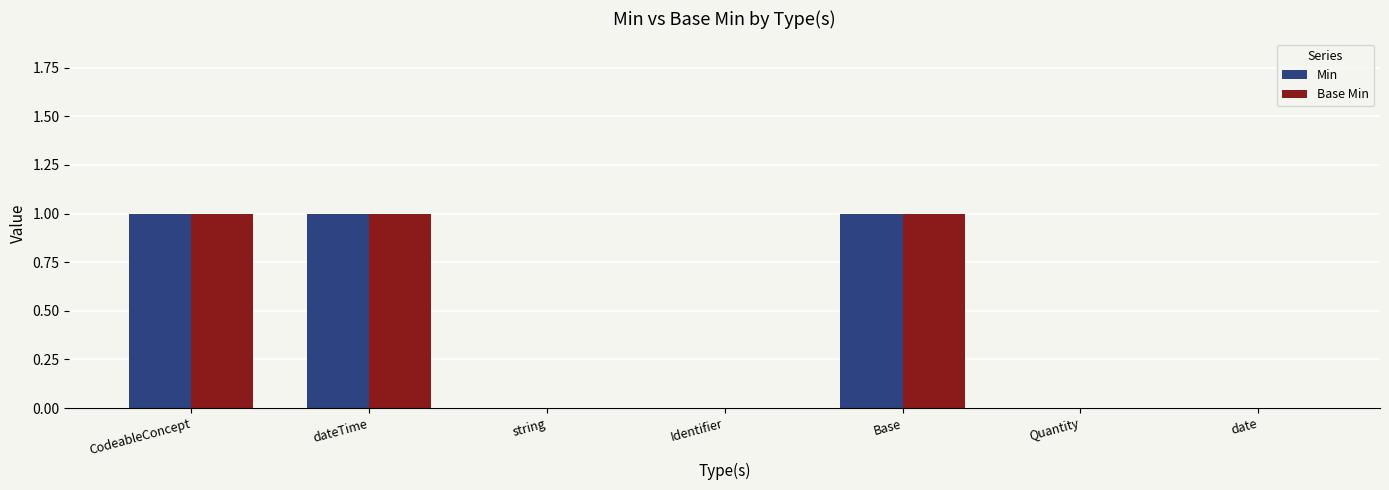

Reading left to right, extract all data points from this chart.

Min: 1	1	0	0	1	0	0
Base Min: 1	1	0	0	1	0	0